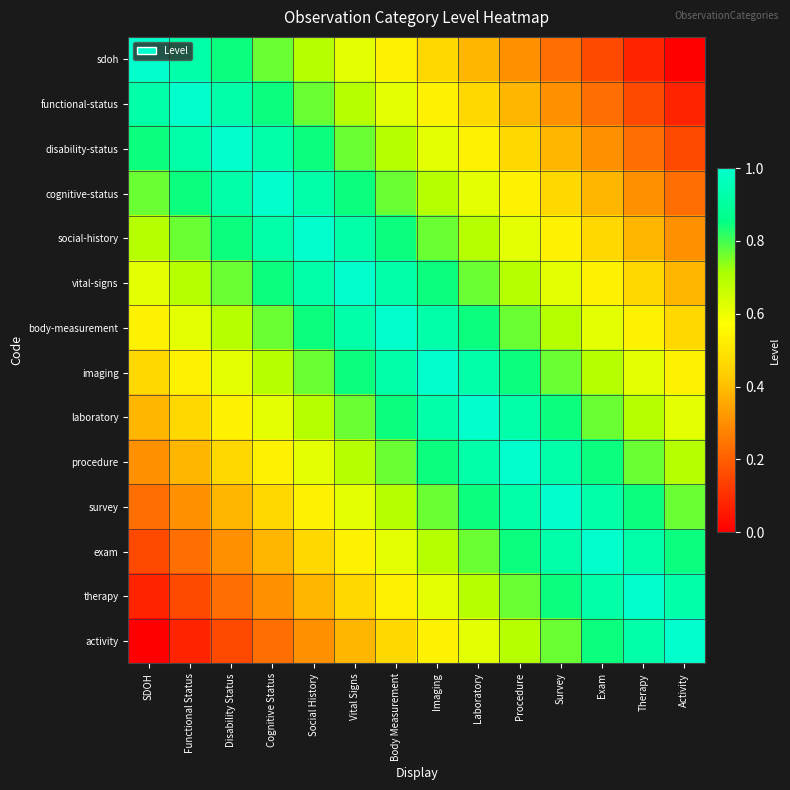

At which category is the sum across all series the highest?

Body Measurement